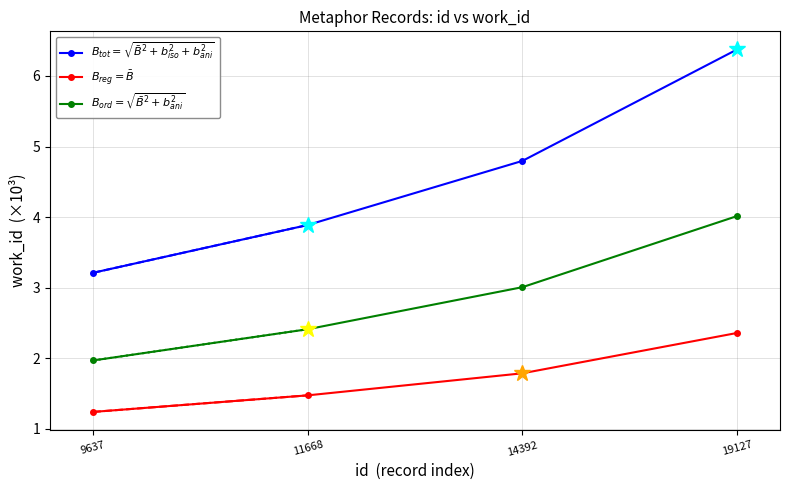

What is the difference between the maximum and minimum values in the $B_{ord}=\sqrt{\bar{B}^2+b_{ani}^2}$ series?

2.0